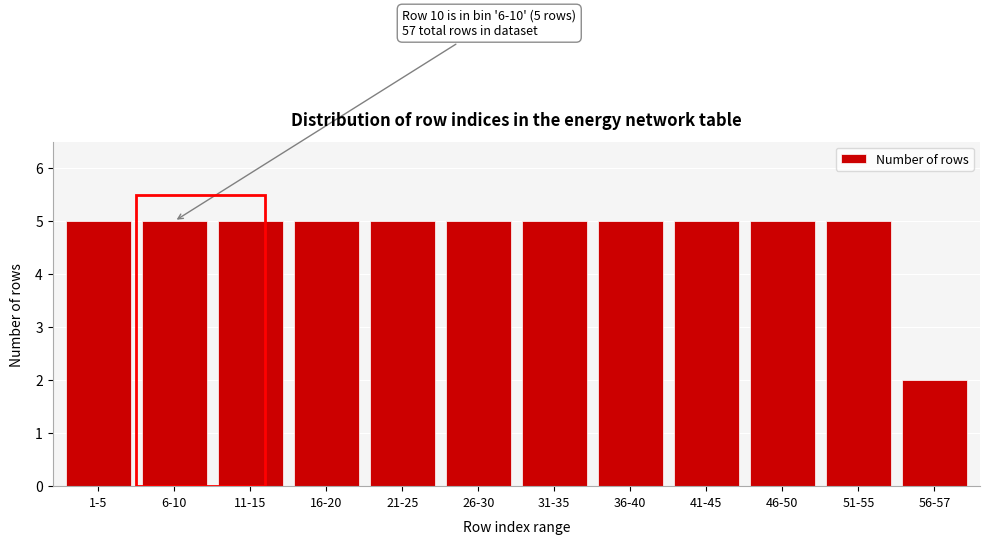

Reading left to right, list all the values displayed in this chart.

5	5	5	5	5	5	5	5	5	5	5	2